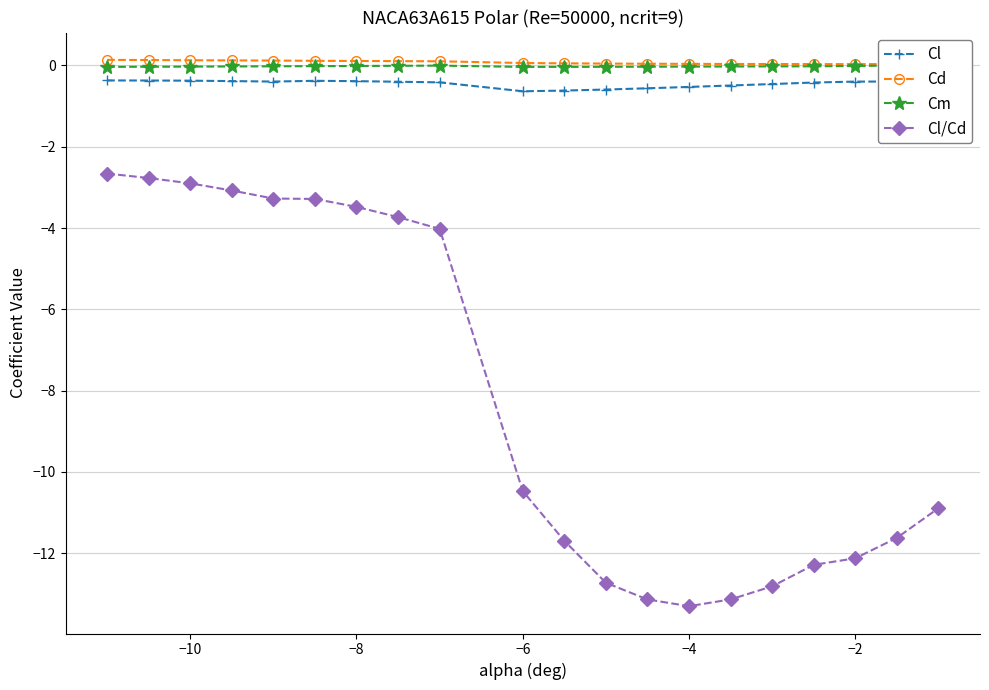

How many lines are shown in the chart?

4